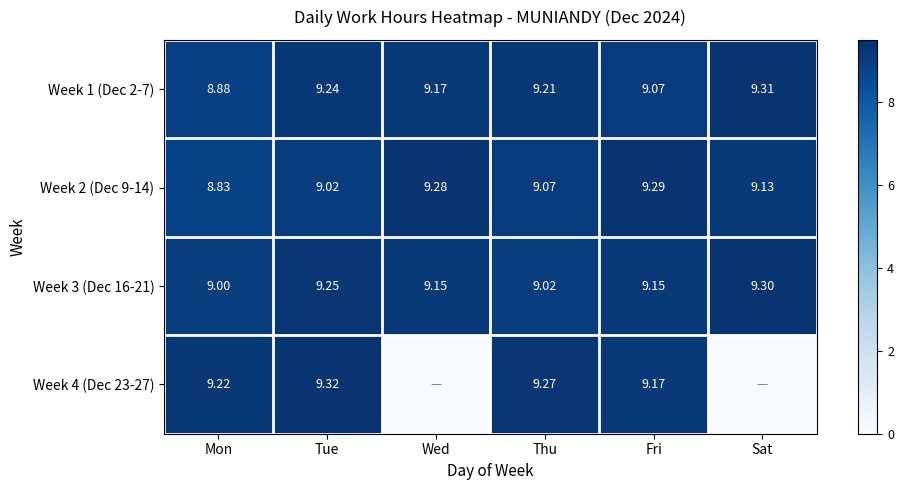

Is the value of Week 2 (Dec 9-14) at Mon greater than the value of Week 3 (Dec 16-21) at Wed?

No